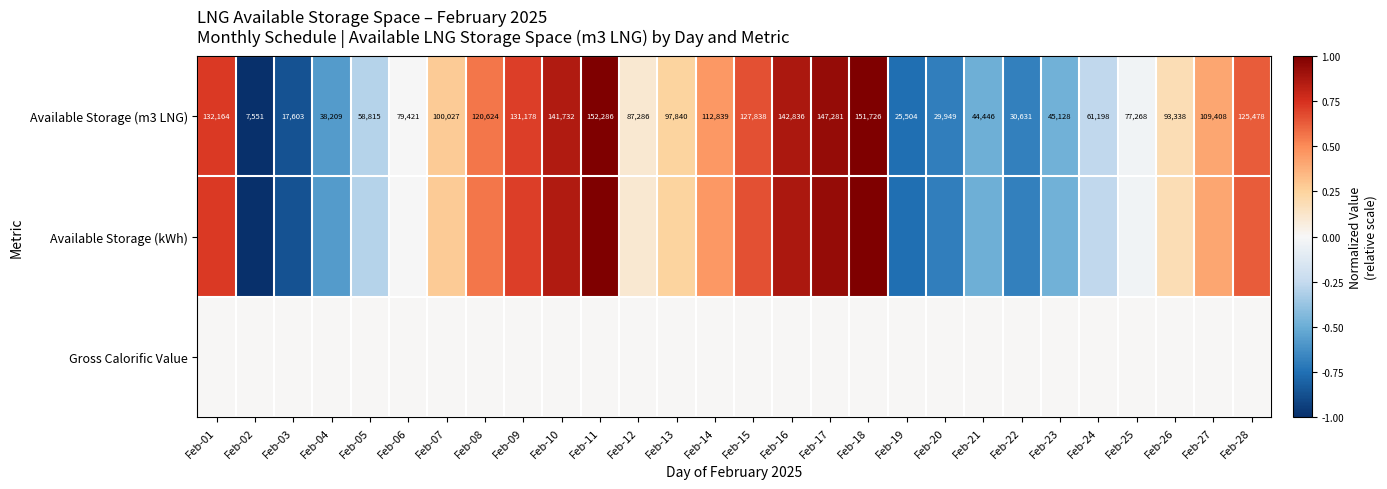

Between Feb-03 and Feb-05, which series saw the biggest shift?

Available Storage (m3 LNG)